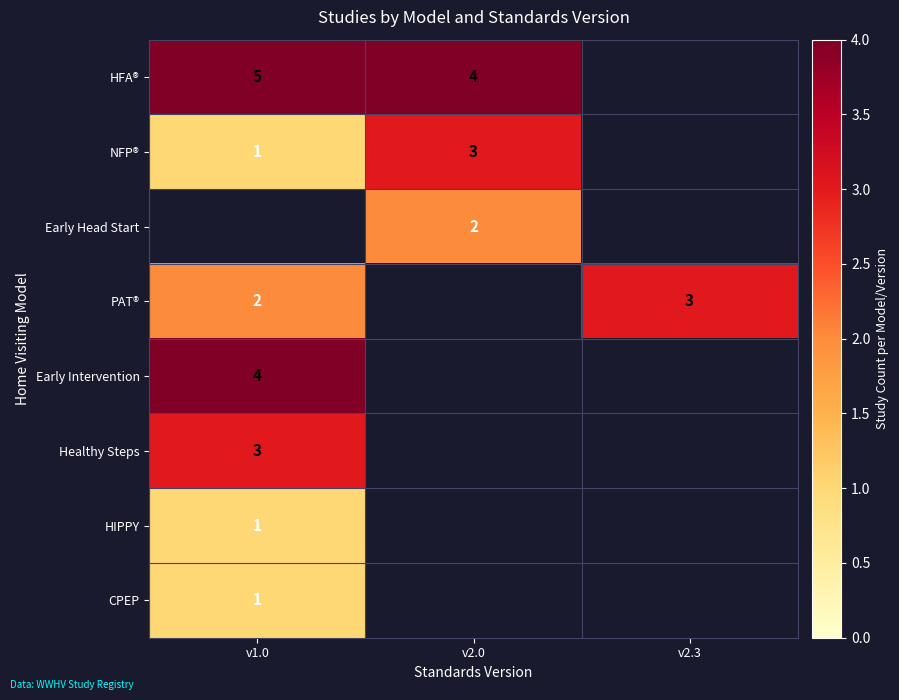

At how many categories does at least one series exceed 3?

2